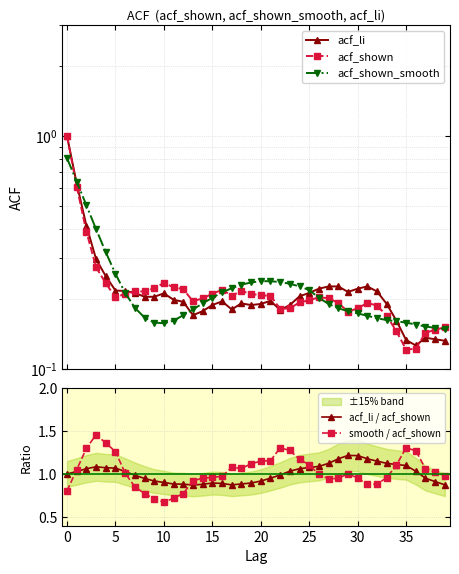

What is the difference between the acf_li / acf_shown values at 15 and 37?

0.1